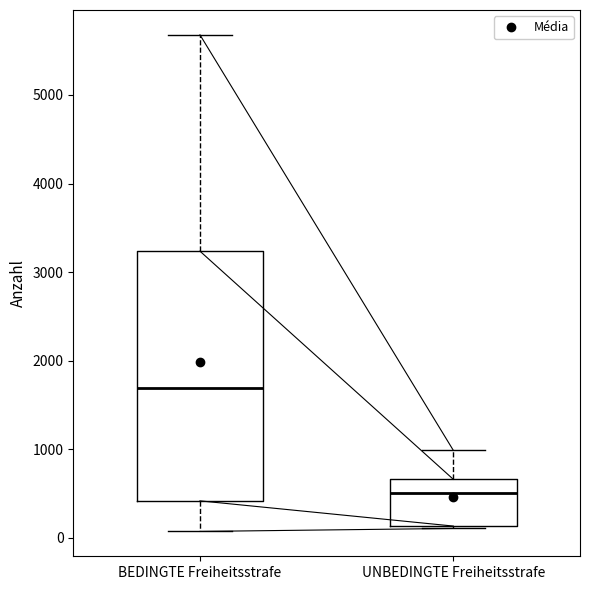

Where does the median line of the box for UNBEDINGTE Freiheitsstrafe sit on the y-axis? The values are not printed on the chart, so give them approximately, as read against the axis.

500